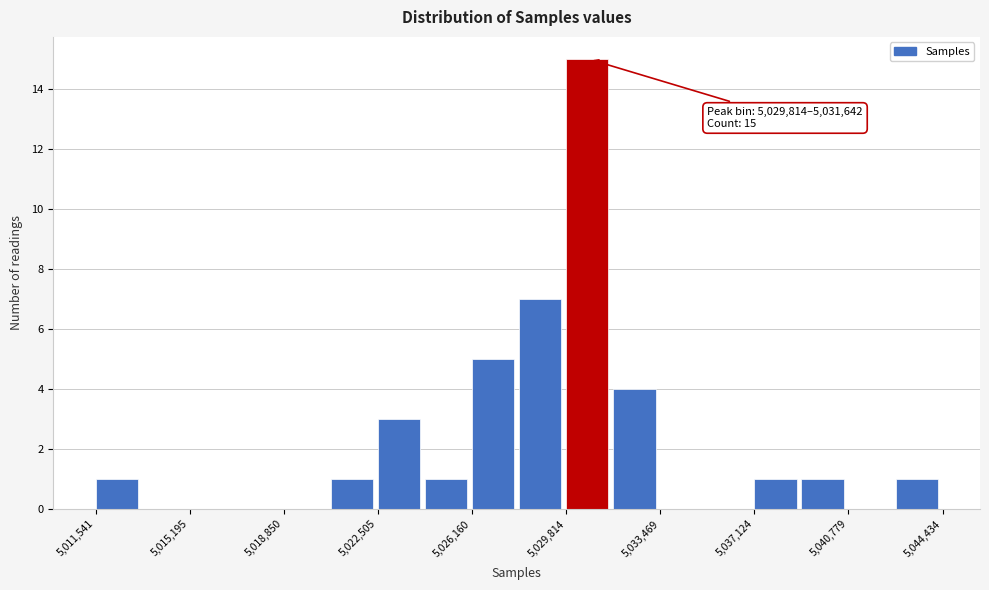

Around what value on the x-axis is the tallest bar? Give the approximate position of its centre, as read against the axis.

5030500